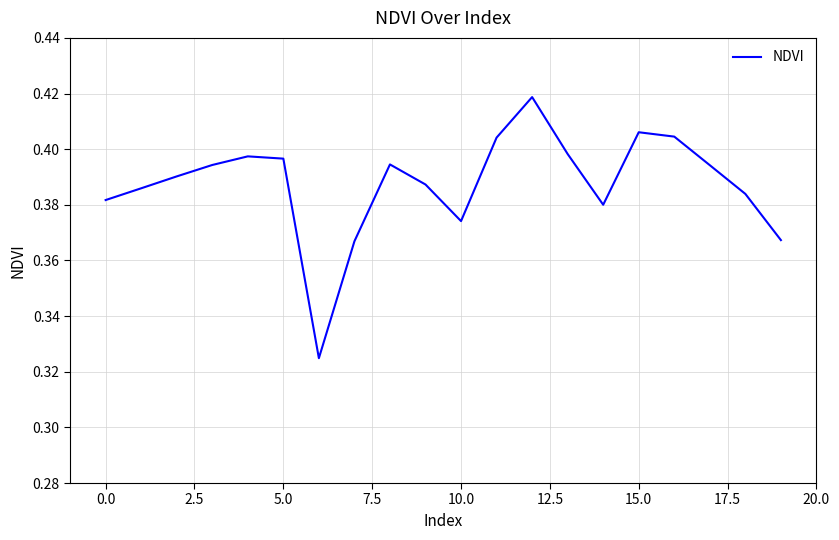

Reading left to right, list all the values displayed in this chart.

0.4	0.4	0.4	0.4	0.4	0.4	0.3	0.4	0.4	0.4	0.4	0.4	0.4	0.4	0.4	0.4	0.4	0.4	0.4	0.4